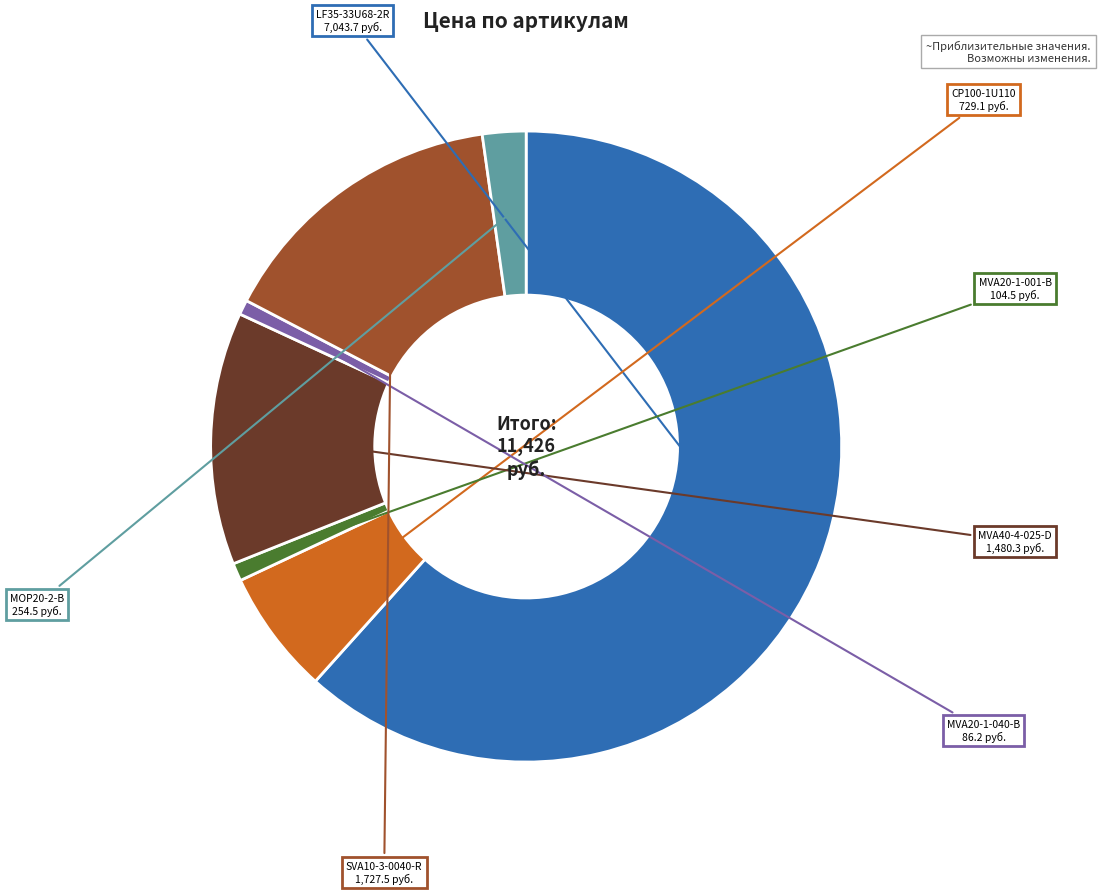

Is there a majority slice in this chart?

Yes